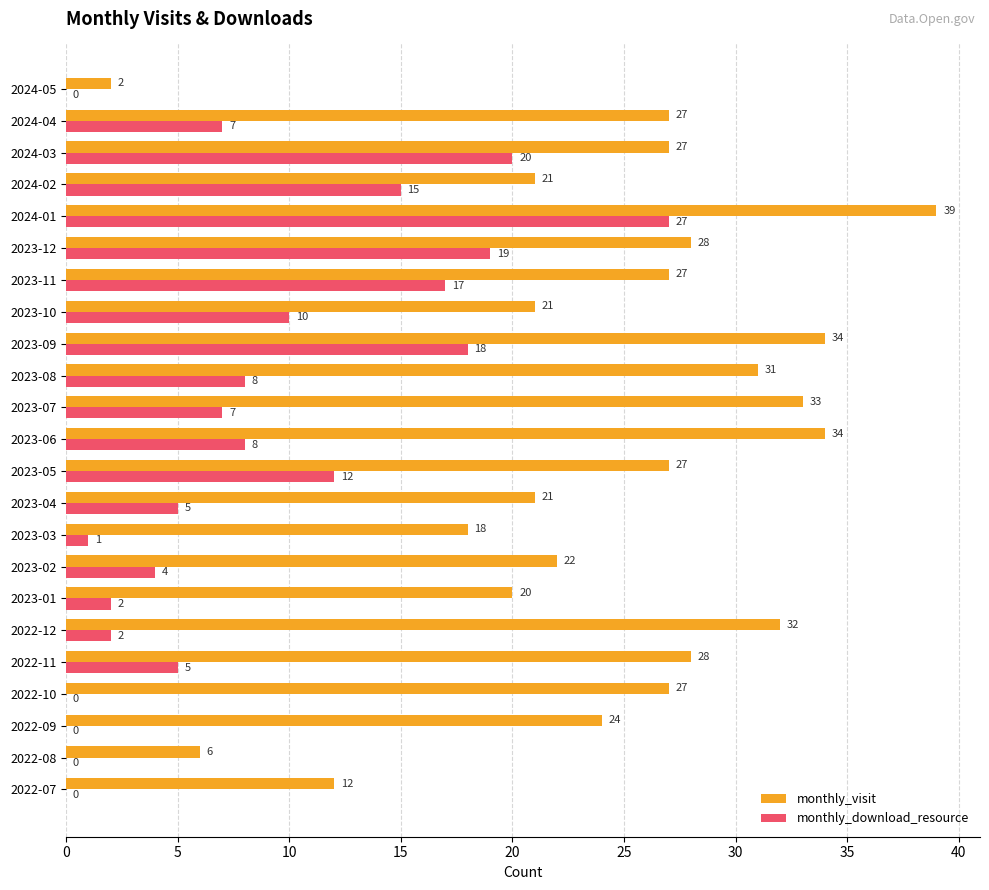

The monthly_download_resource series shows 4 at 2023-10. True or false?

False